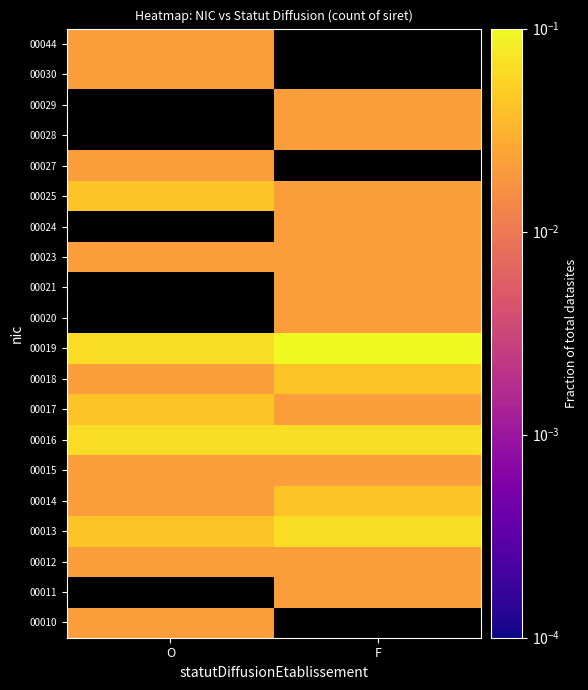

True or false: 00018 has a value of 0.0 at O.

True